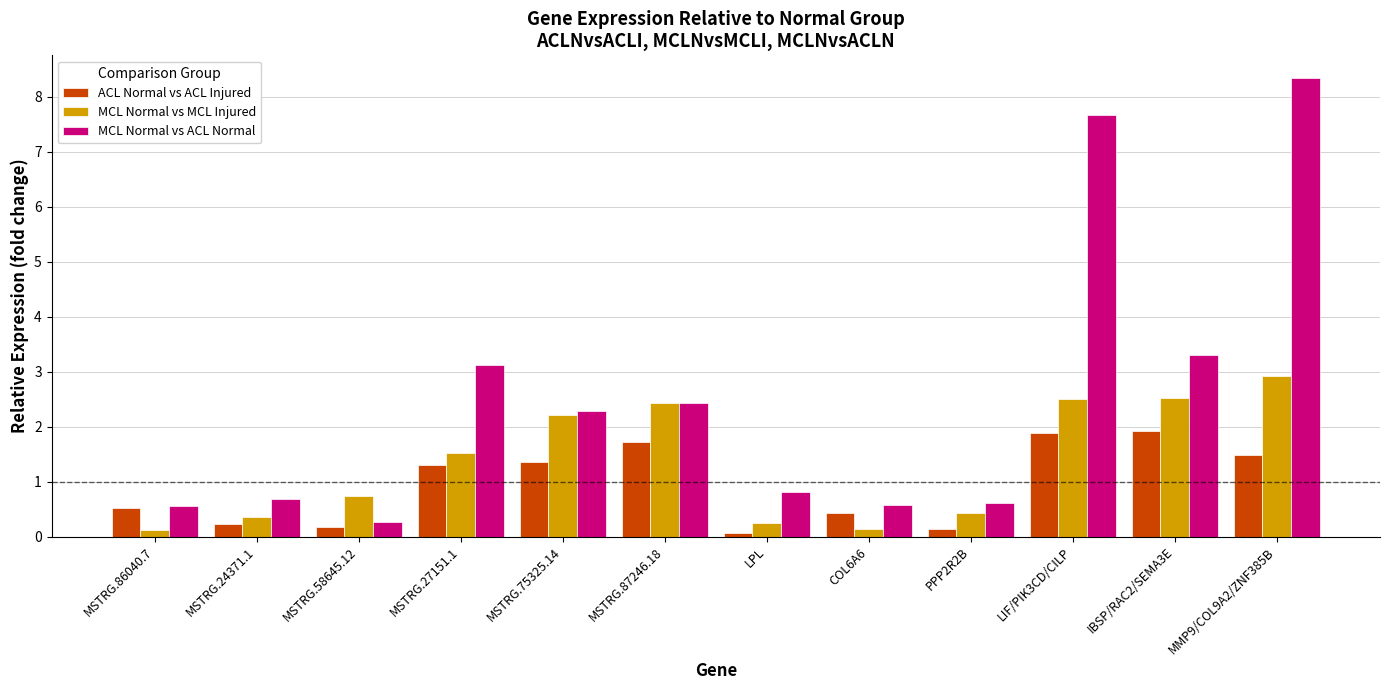

Reading left to right, extract all data points from this chart.

ACL Normal vs ACL Injured: 0.5	0.2	0.2	1.3	1.4	1.7	0.1	0.4	0.1	1.9	1.9	1.5
MCL Normal vs MCL Injured: 0.1	0.3	0.7	1.5	2.2	2.4	0.2	0.1	0.4	2.5	2.5	2.9
MCL Normal vs ACL Normal: 0.6	0.7	0.3	3.1	2.3	2.4	0.8	0.6	0.6	7.7	3.3	8.3